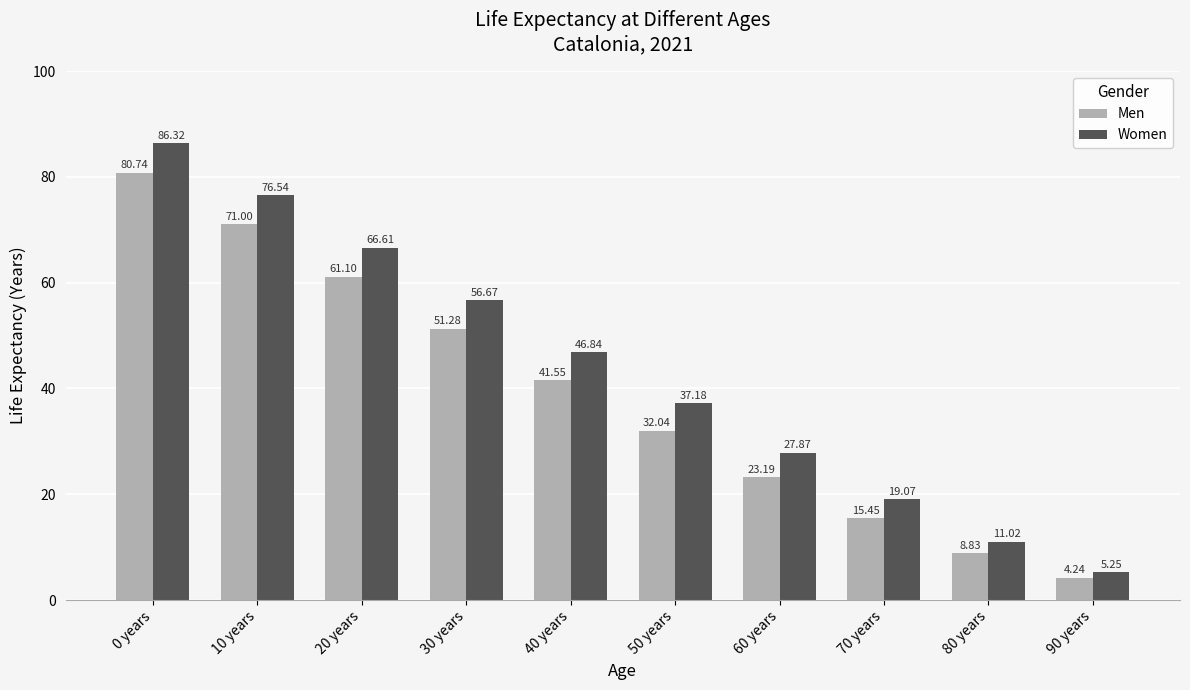

Rank the categories by Women value from highest to lowest.

0 years, 10 years, 20 years, 30 years, 40 years, 50 years, 60 years, 70 years, 80 years, 90 years